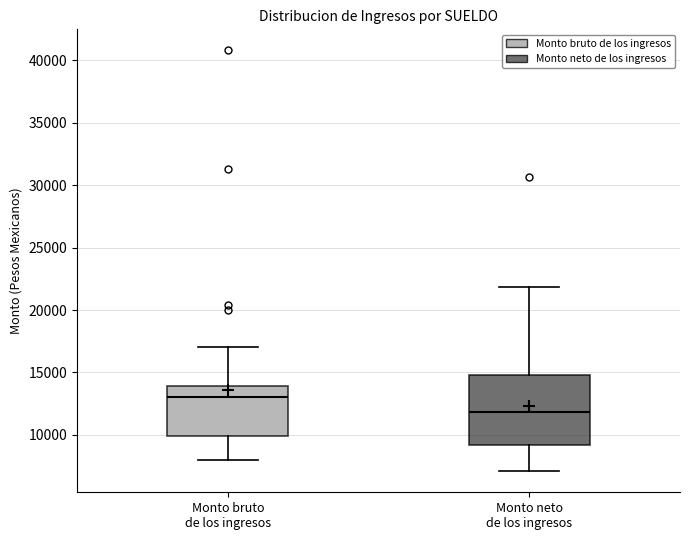

Which box is the tallest, from its lower edge to its upper edge?

Monto neto de los ingresos